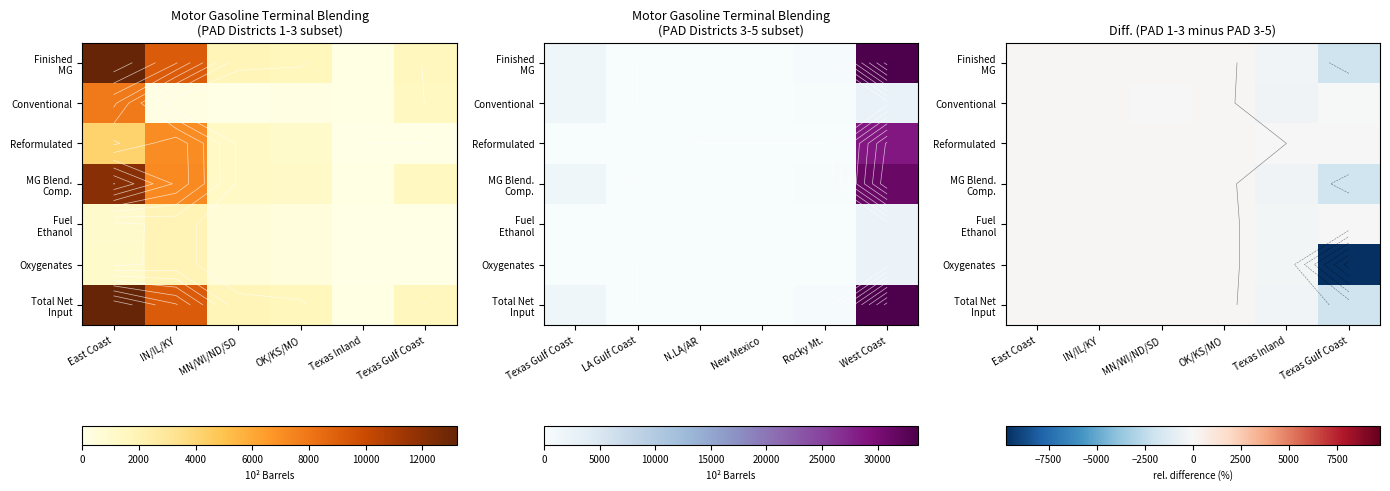

True or false: Total Net Input has a value of -204.2 at Texas Inland.

False